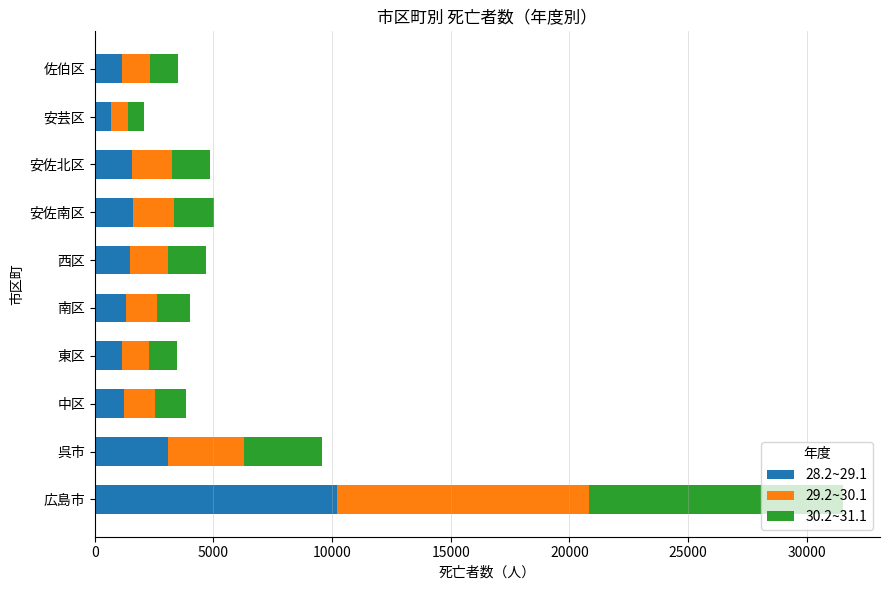

True or false: 28.2~29.1 has a value of 13631 at 広島市.

False